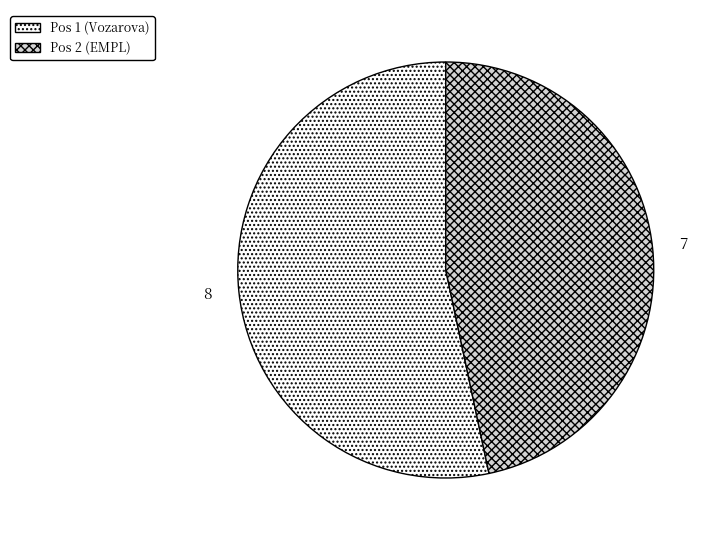

Approximately how many times larger is the value at Pos 1 (Vozarova) compared to Pos 2 (EMPL)?

1.1